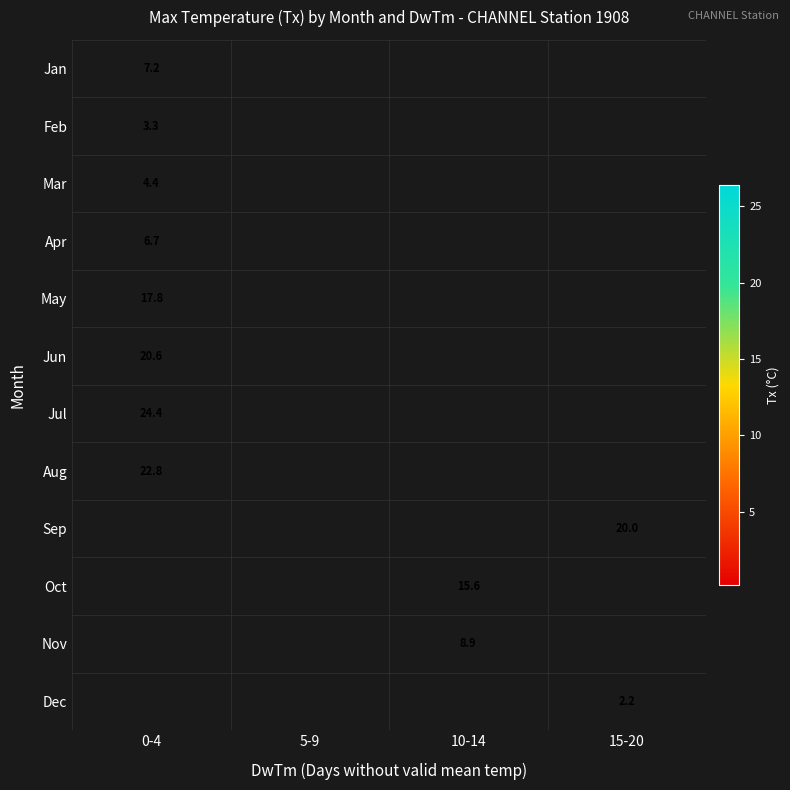

Is the value of Oct at 10-14 greater than the value of Dec at 15-20?

Yes